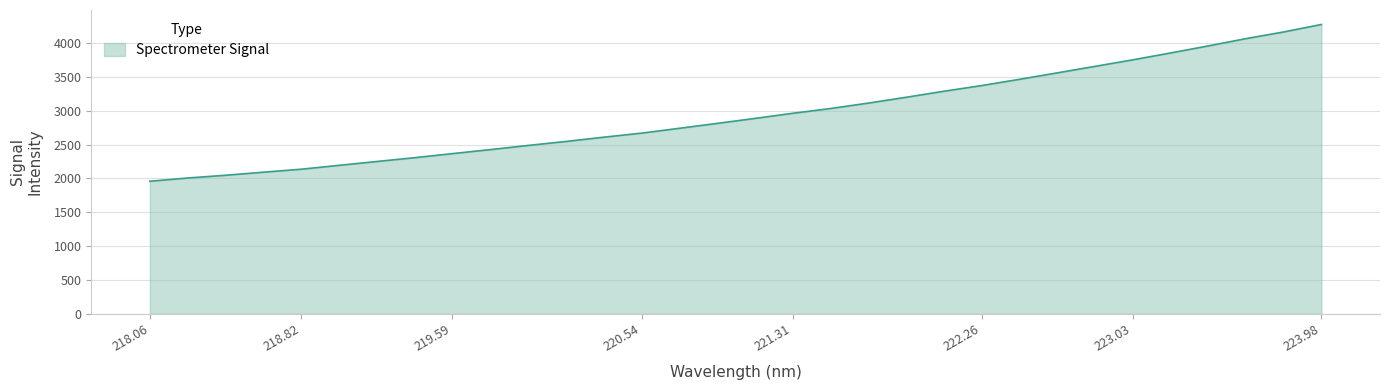

What is the greatest value displayed?

4277.4